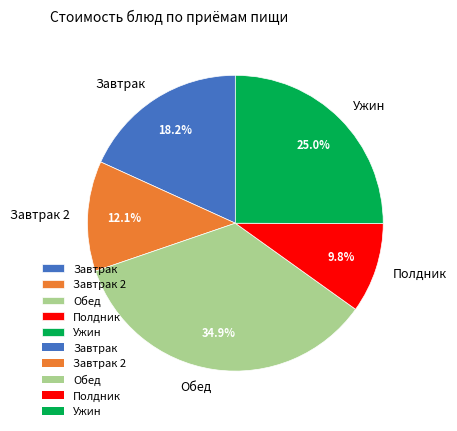

Which category has the smallest portion of the pie?

Полдник